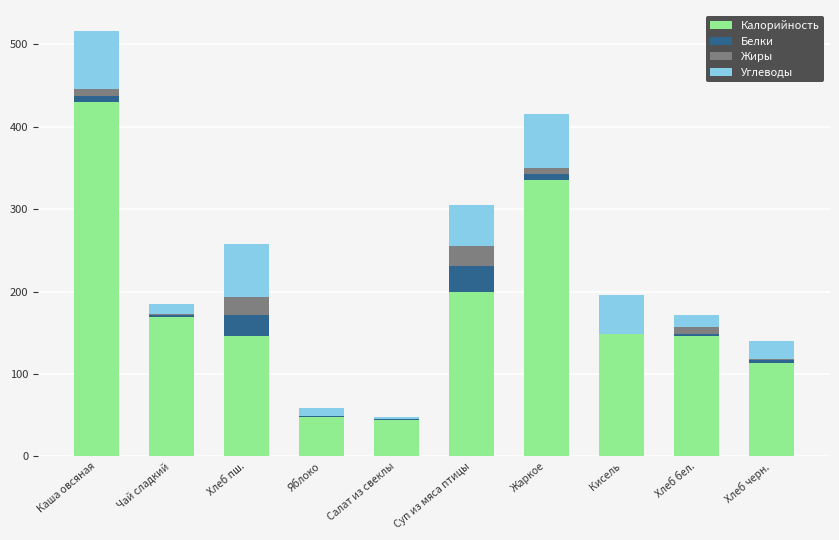

How many data points does each series have?

10